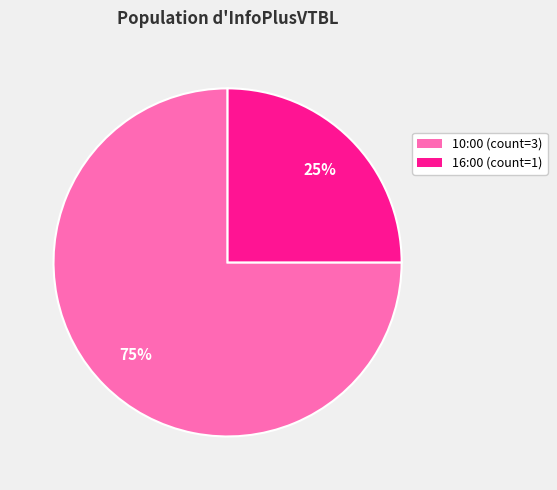

To the nearest percent, what is the average slice percentage?

50%